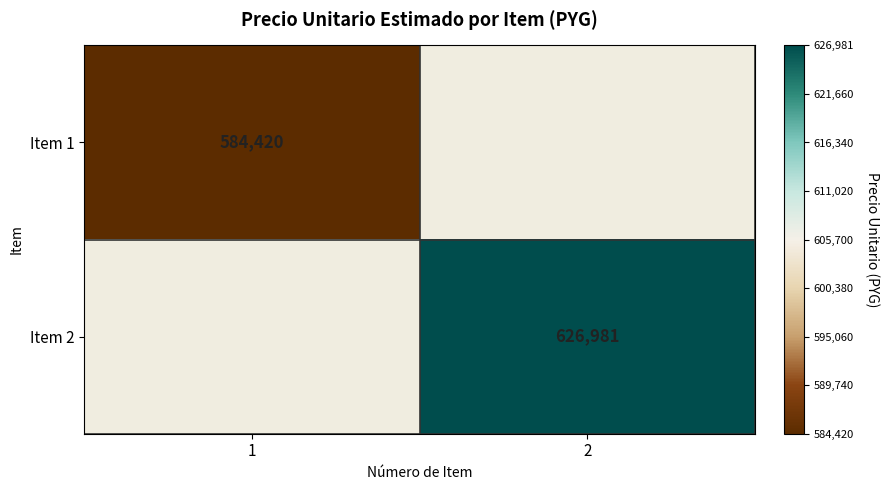

True or false: Item 2 has a value of 626981 at 2.

True